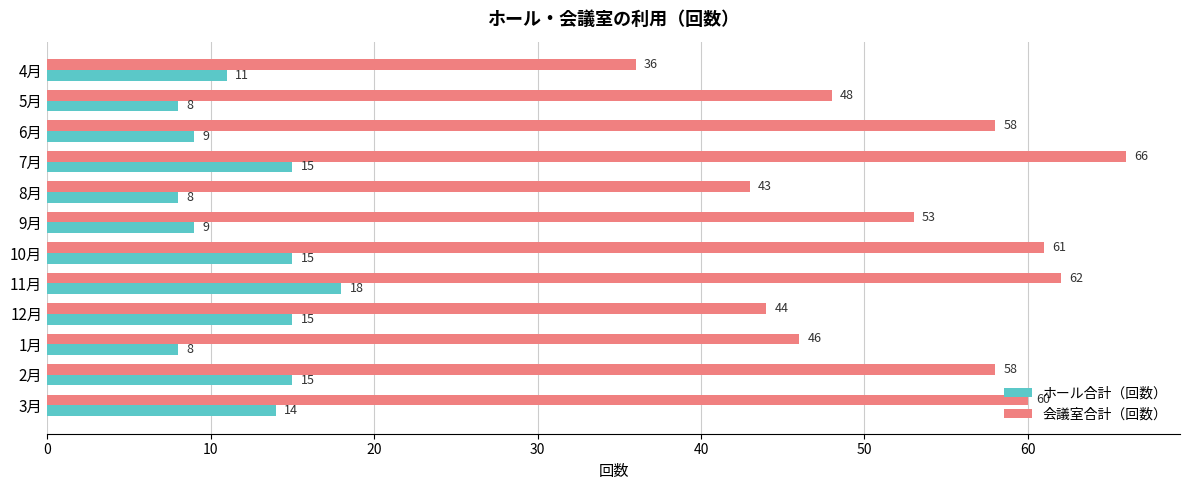

At 9月, list the series in order from largest to smallest.

会議室合計（回数）, ホール合計（回数）